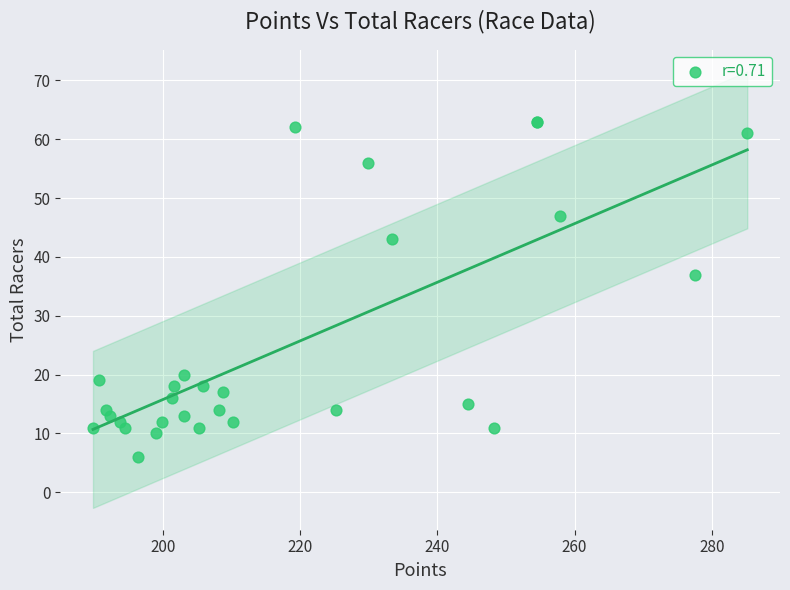

What Y value in the scatter plot is closest to 34?

37